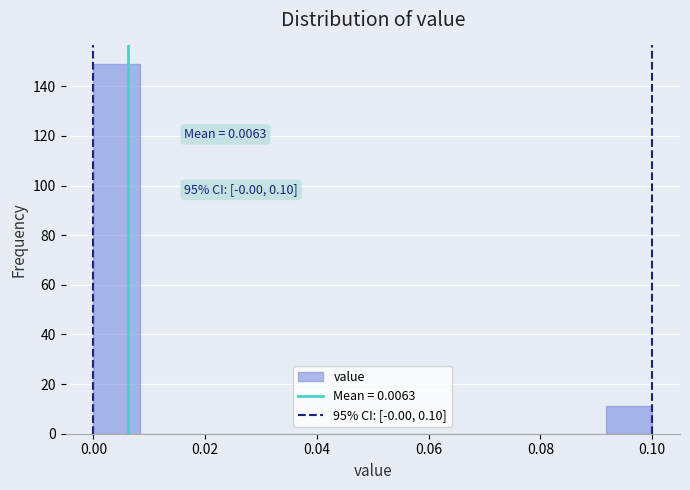

Over which range of the x-axis is the bar tallest?

0.000 to 0.008